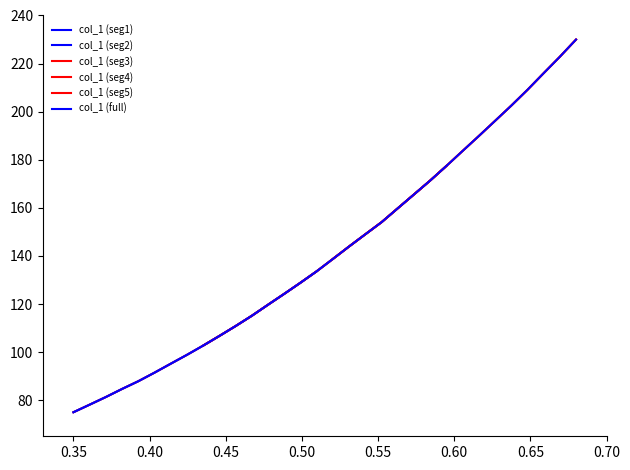

Does the chart display data point markers on the line(s)?

No